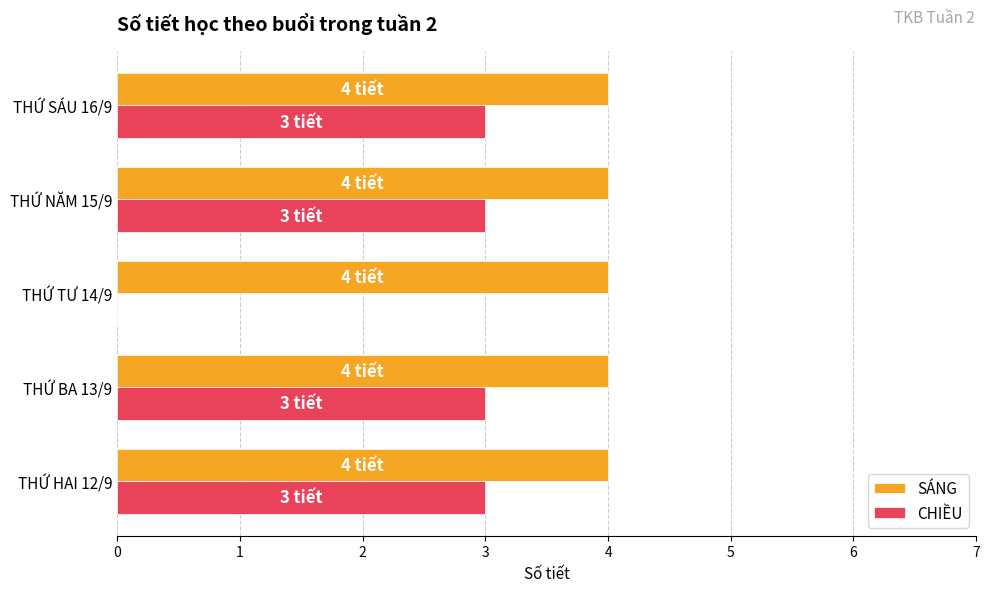

True or false: SÁNG has a value of 1 at THỨ BA 13/9.

False